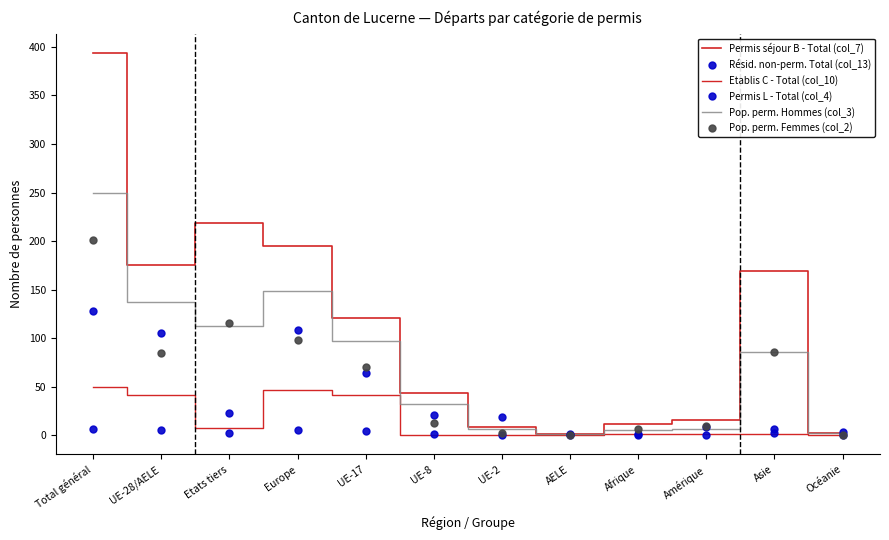

What is the approximate value of Permis séjour B - Total (col_7) at UE-17, to the nearest 50?

100